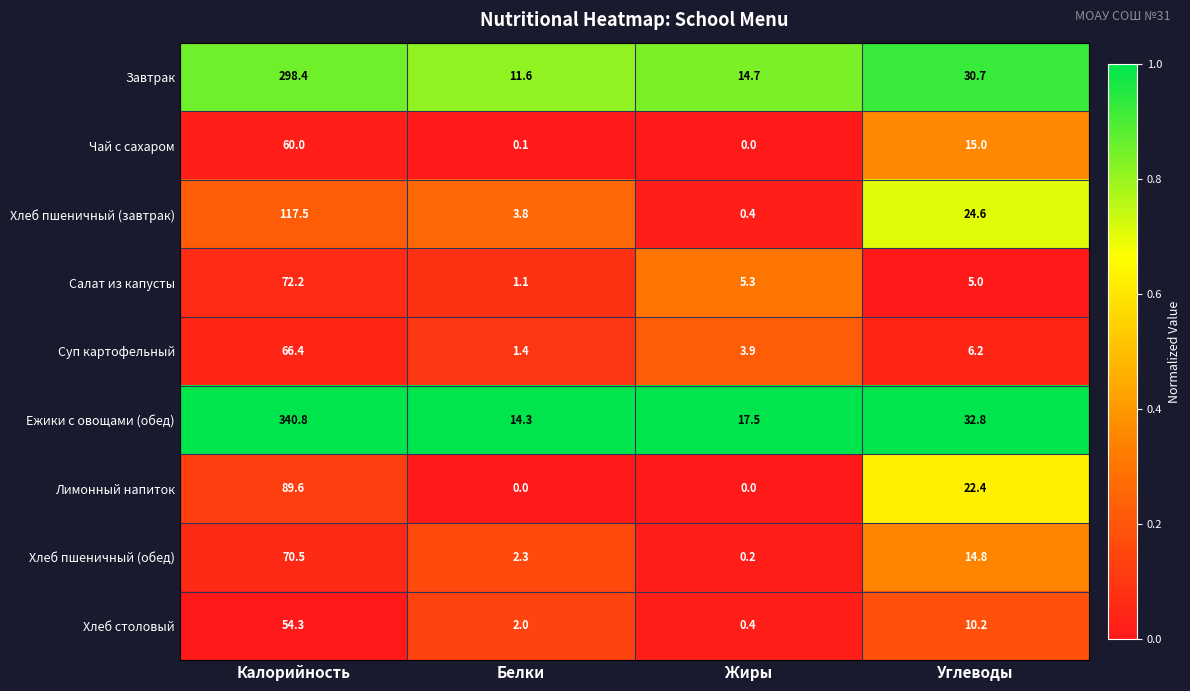

What value does the Хлеб столовый series have at Калорийность?

54.3